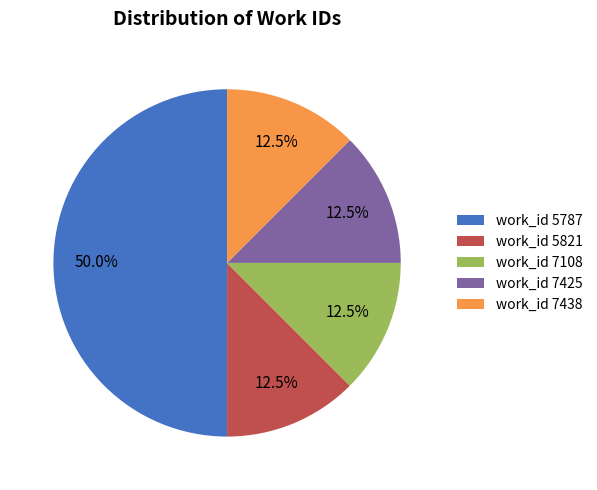

Count the number of slices in the pie.

5